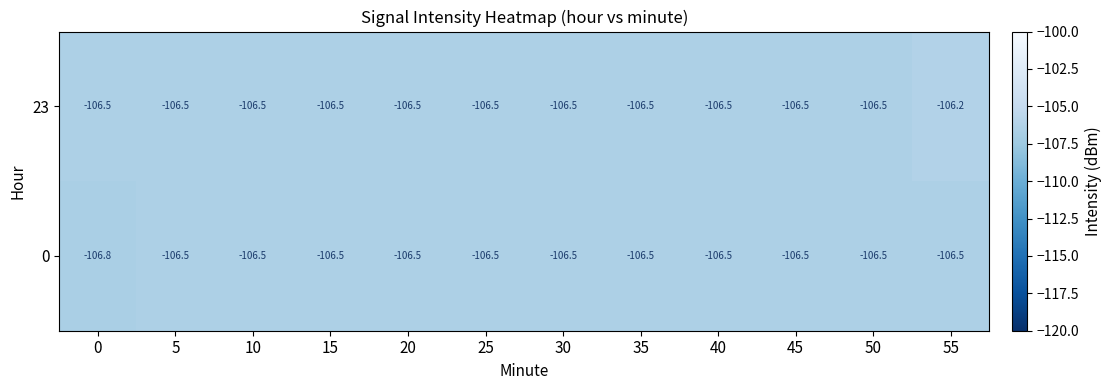

What is the average value of the 0 series?

-106.5